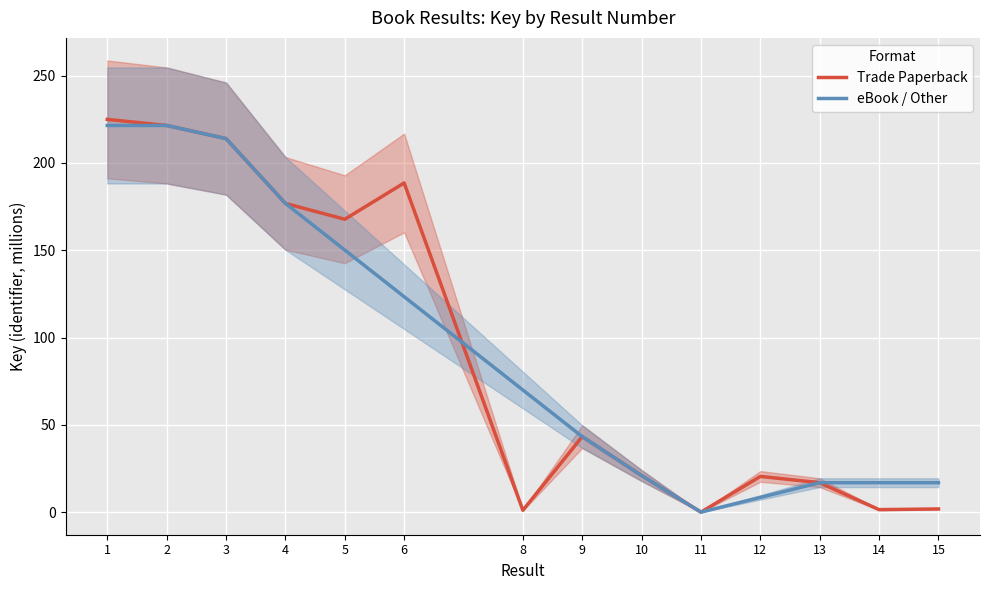

The eBook / Other series shows 36.3 at 10. True or false?

False